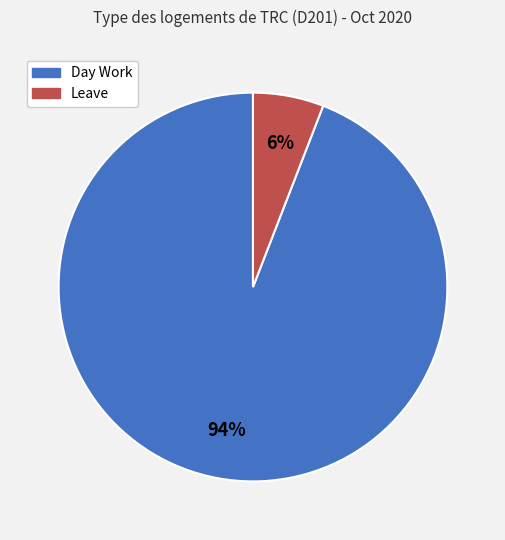

To the nearest percent, what is the average slice percentage?

50%